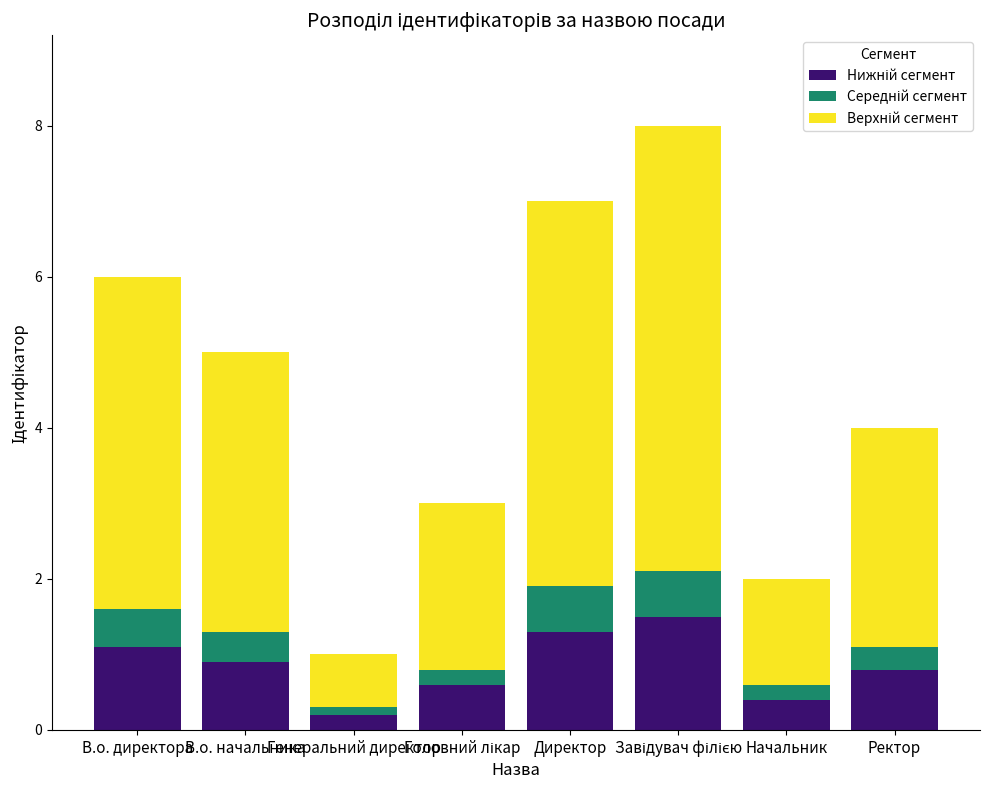

How many categories are shown in the chart?

8